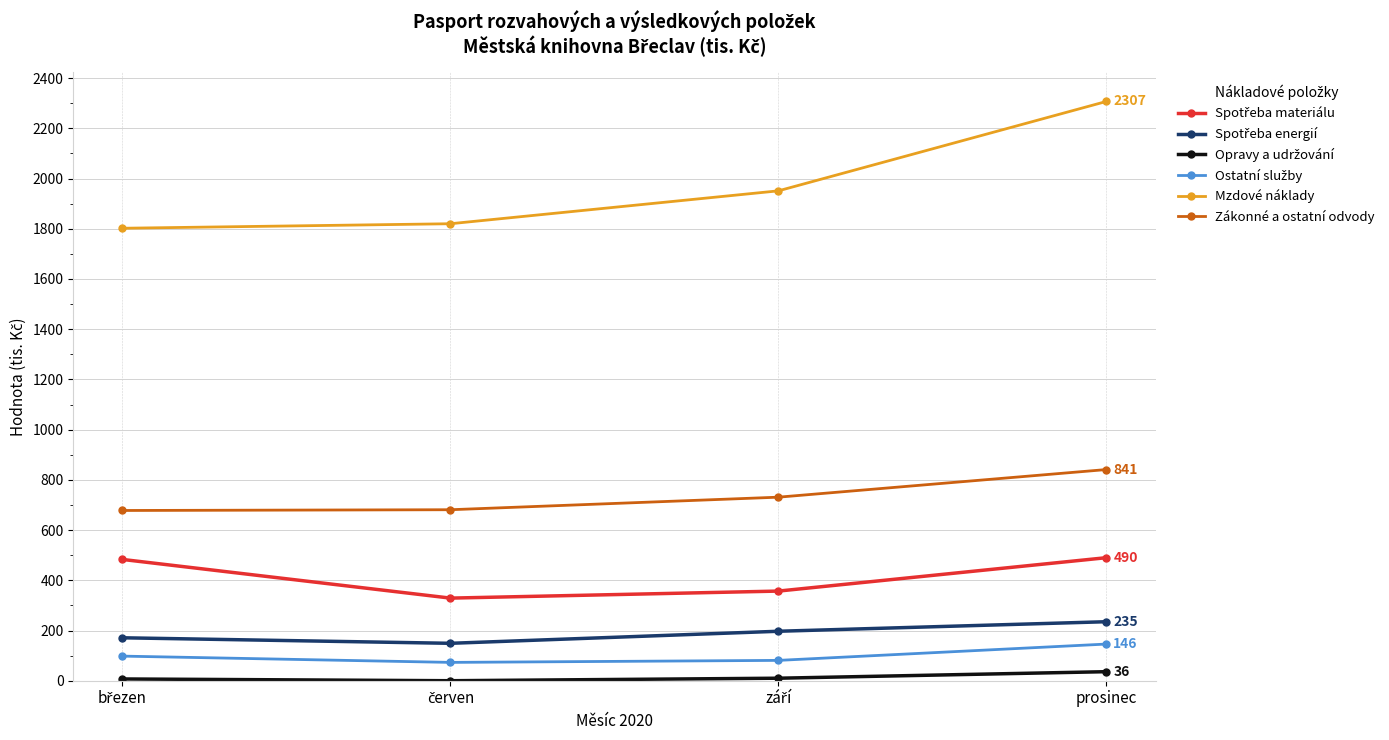

What is the difference between the second highest and minimum values in the Mzdové náklady series?

149